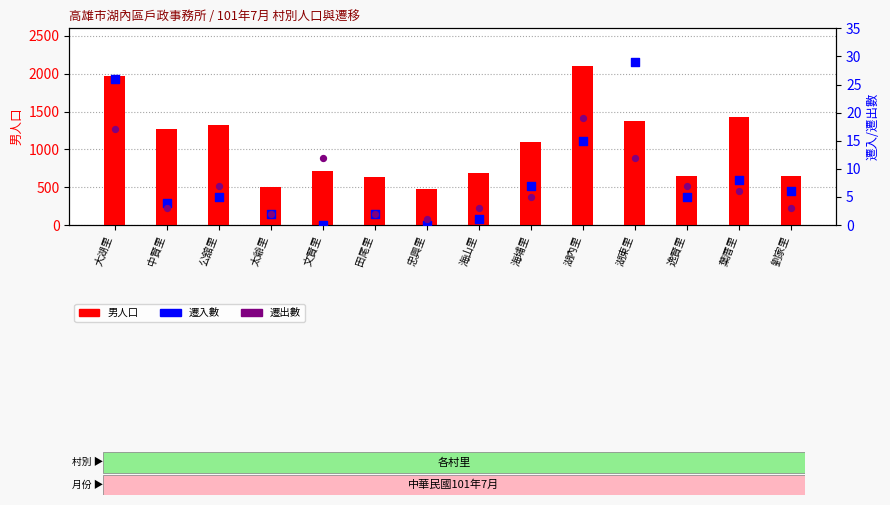

Which series has the largest total across all categories?

男人口